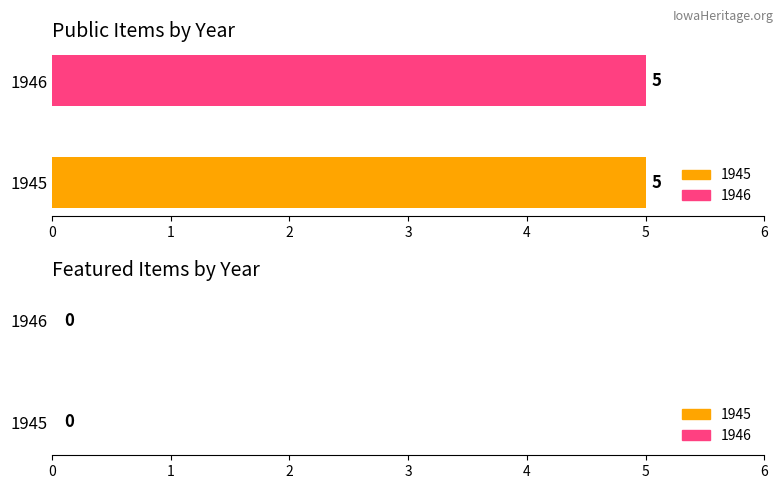

Does the chart contain stacked bars?

No